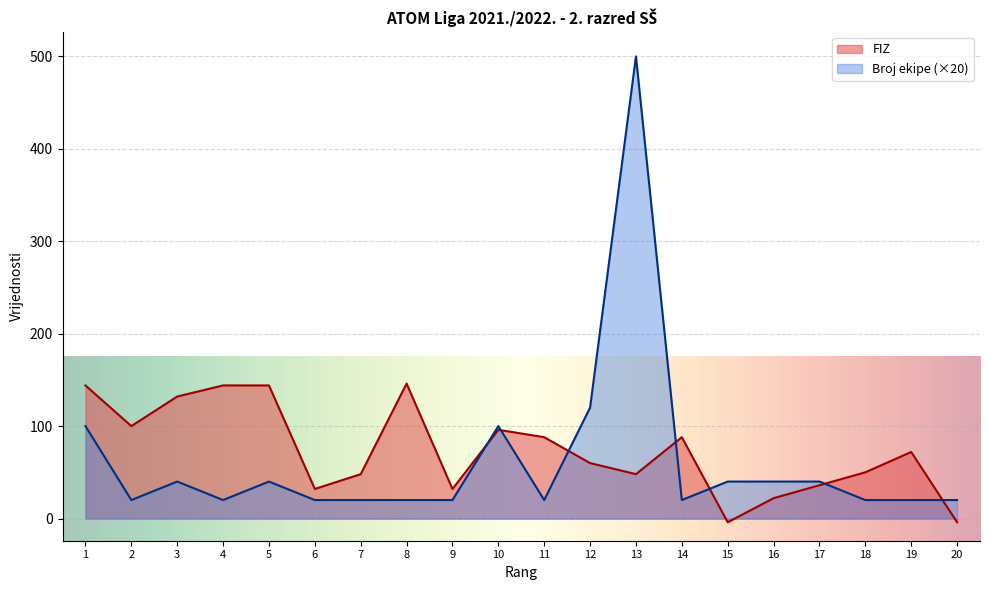

At which category is the sum across all series the highest?

13